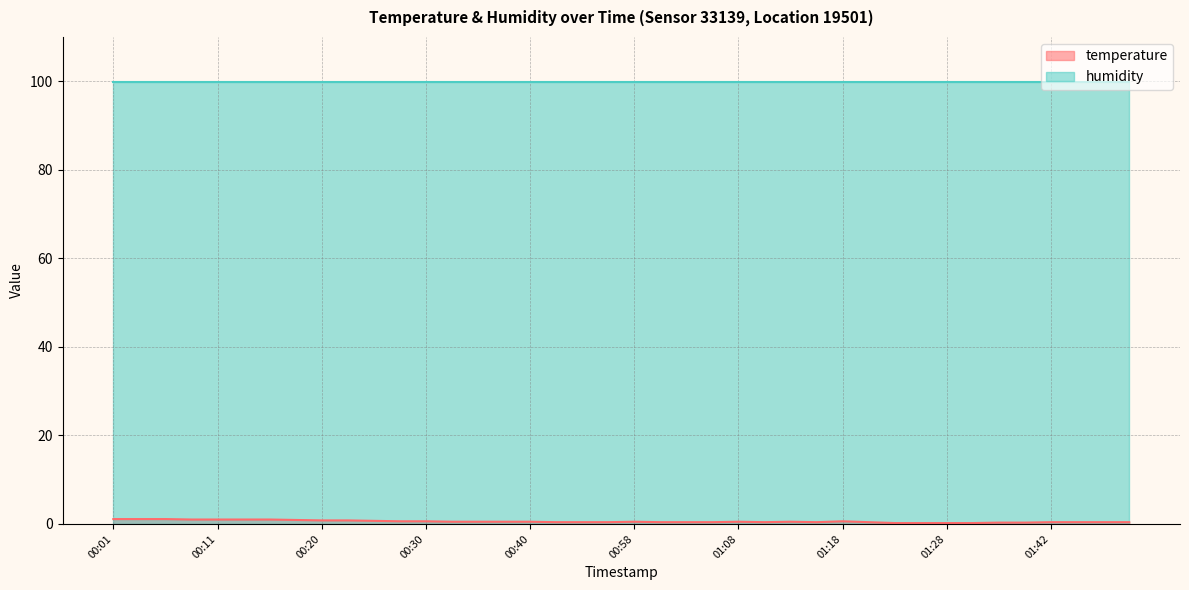

Count the number of data series in this chart.

2